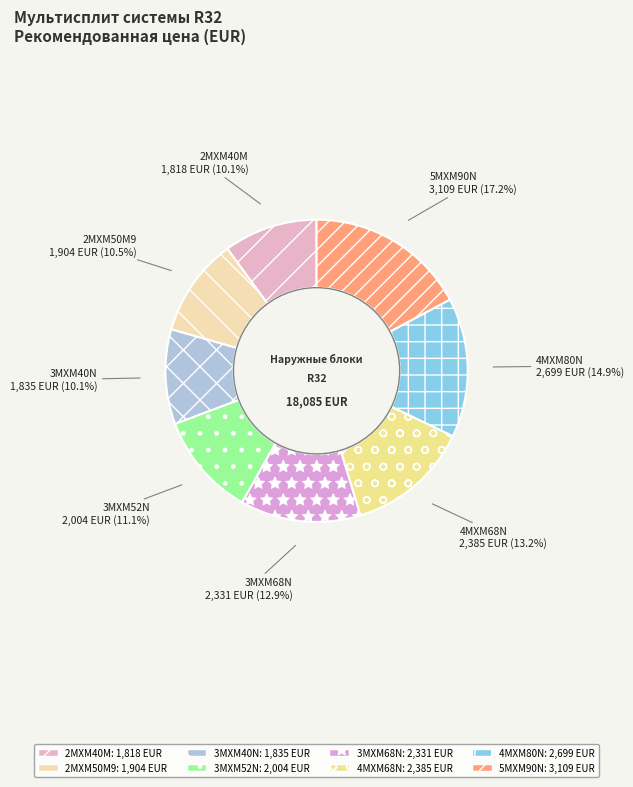

What is the largest slice in the pie chart?

5MXM90N